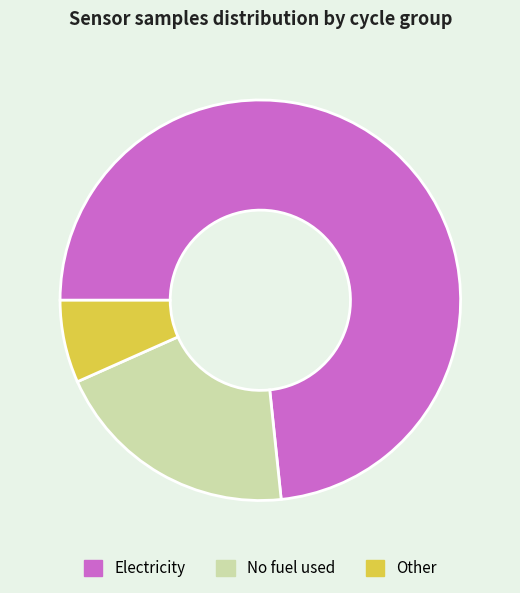

Is there a majority slice in this chart?

Yes